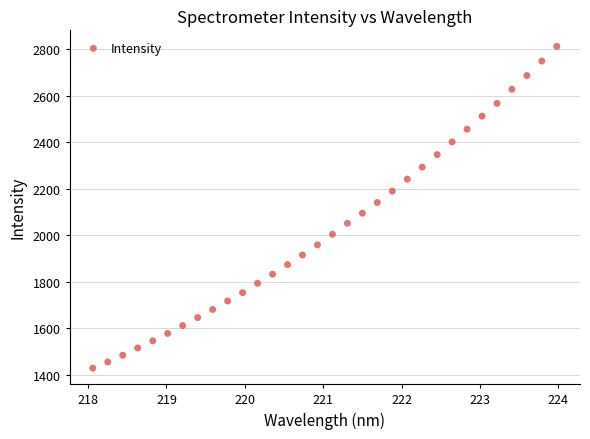

What is the range of X values (max minus min)?

5.9